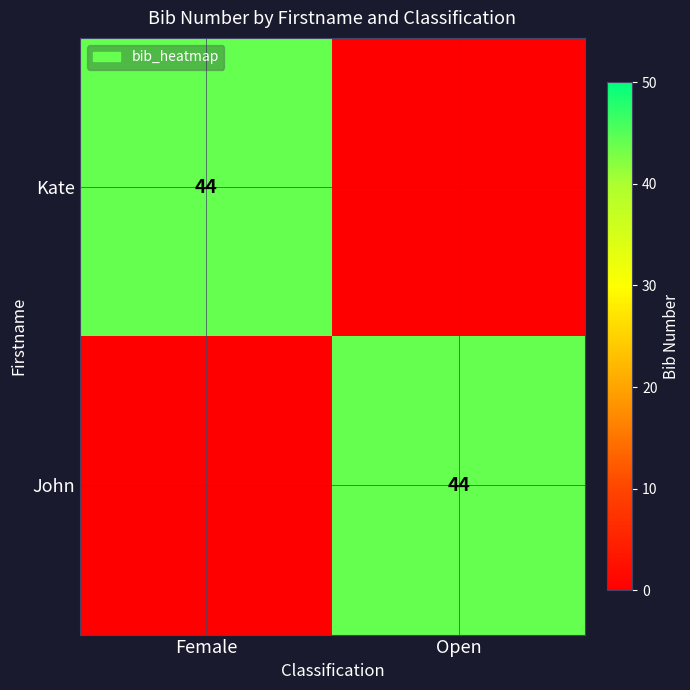

What is the total value across all series at Open?

44